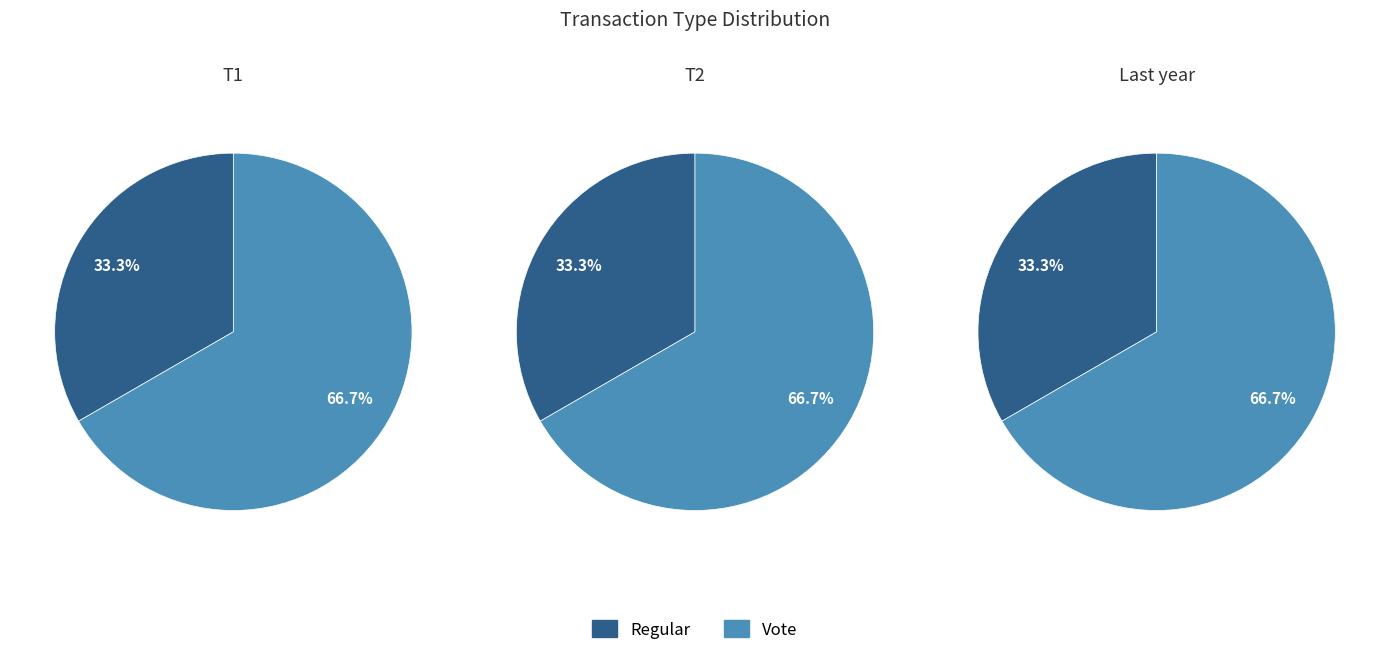

Combined, what portion of the pie is Regular and Vote?

100.0%